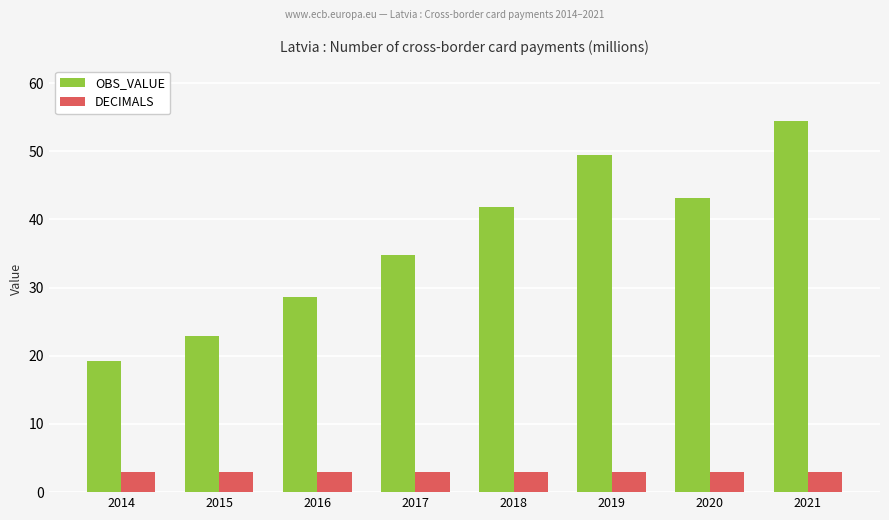

What is the difference between the highest and lowest values at 2015?

19.9